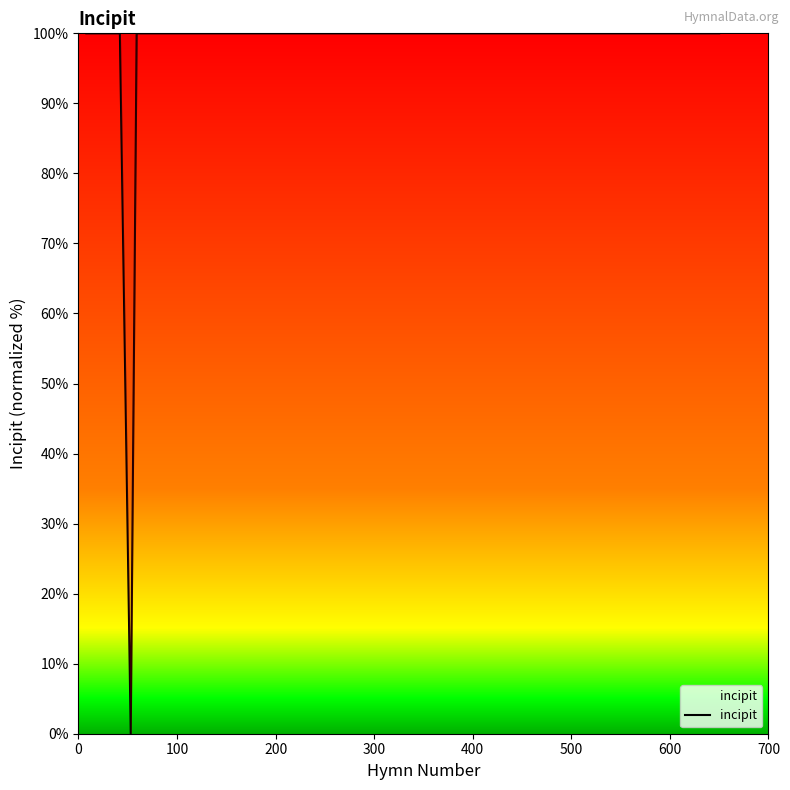

What is the difference between the maximum and minimum values?

100